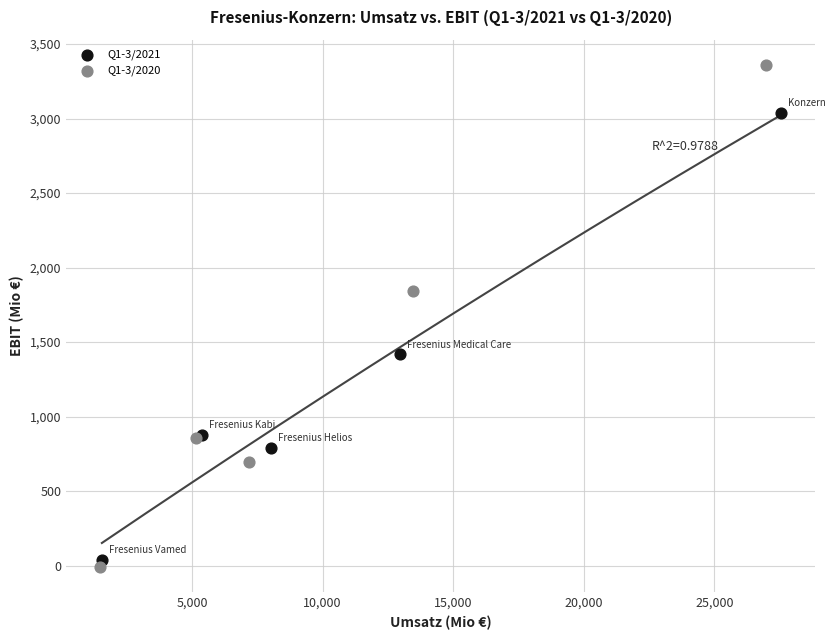

Which series reaches the maximum Y coordinate?

Q1-3/2020